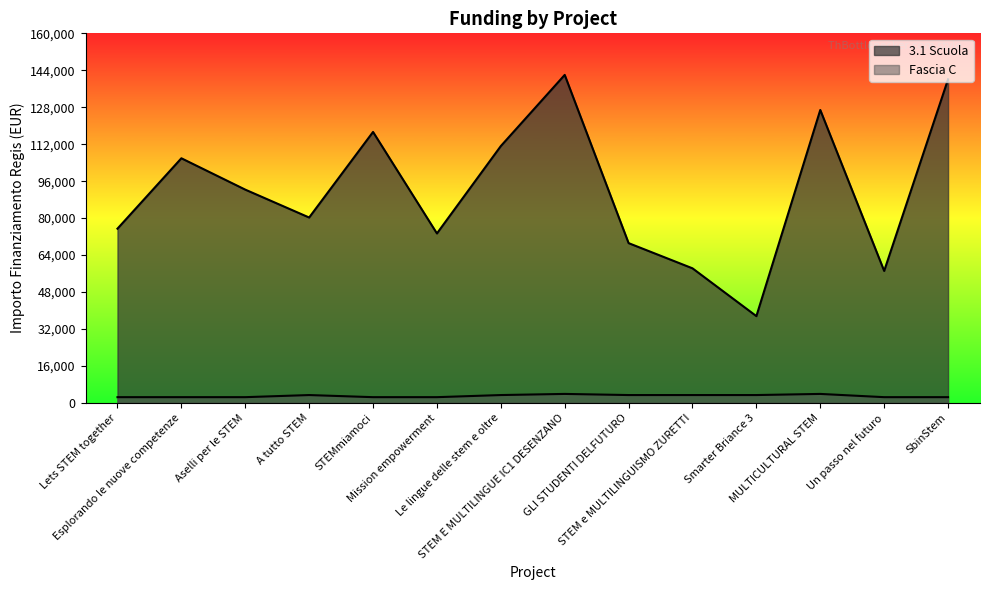

Count the Fascia C values in the range 2498 to 3413.

12